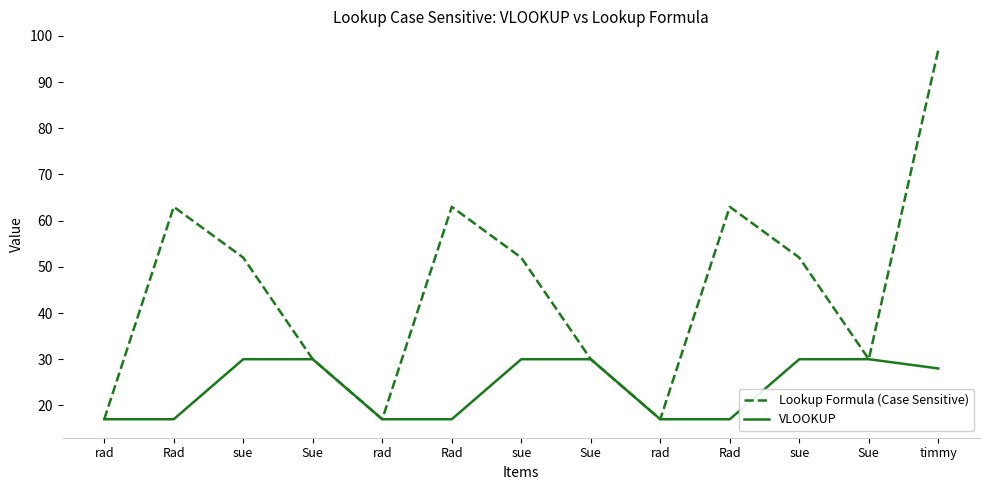

What value does the VLOOKUP series have at Sue, to the nearest 10?

30